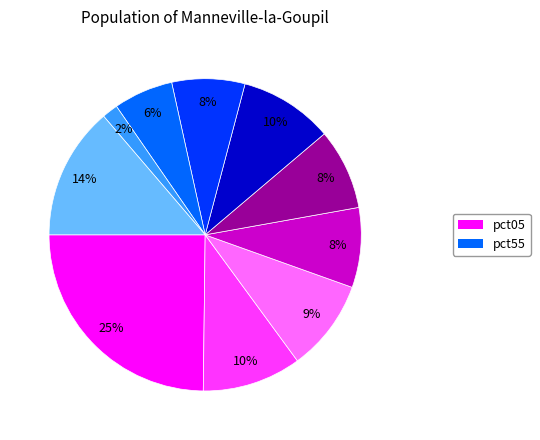

How many segments does this pie chart have?

10